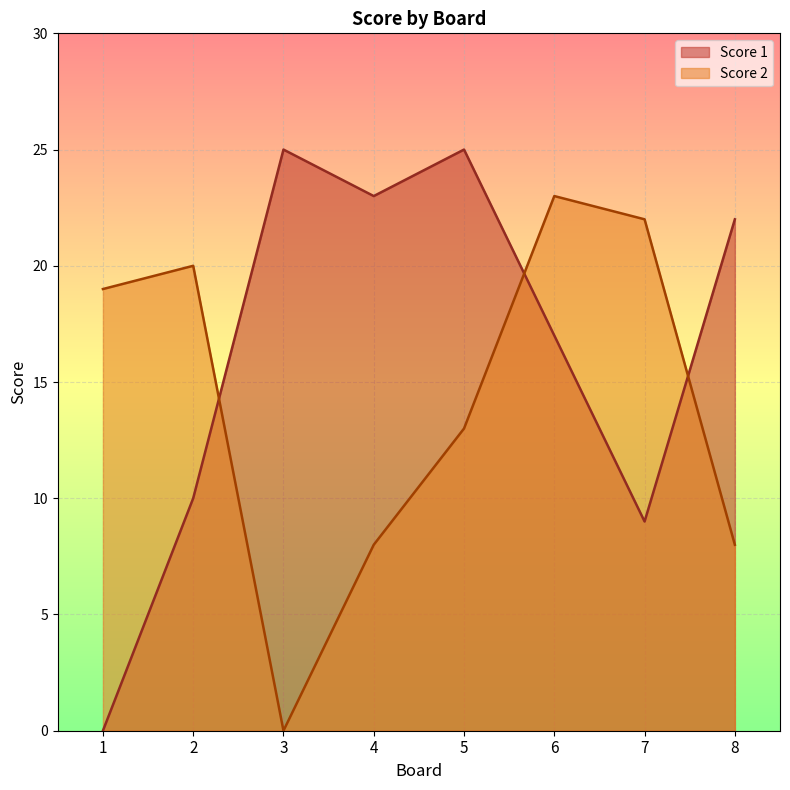

At how many categories does at least one series exceed 6?

8